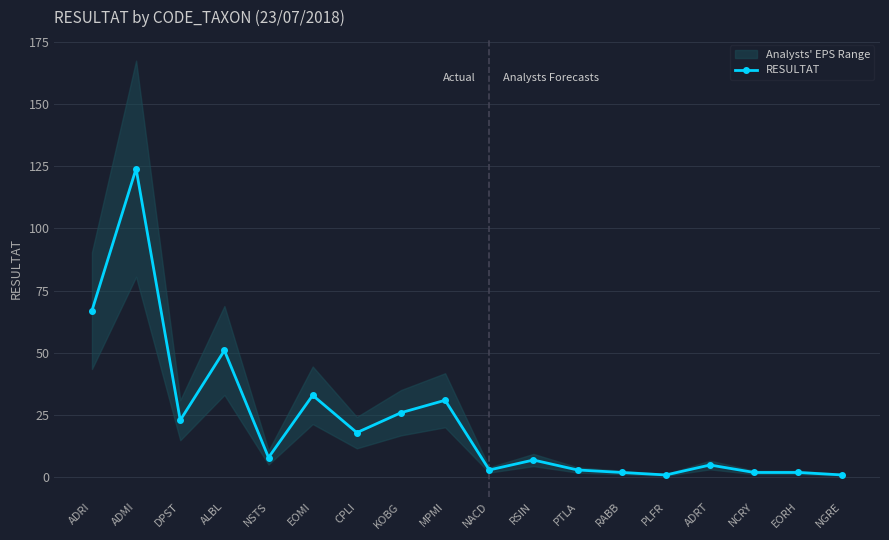

Reading left to right, extract all data points from this chart.

67	124	23	51	8	33	18	26	31	3	7	3	2	1	5	2	2	1